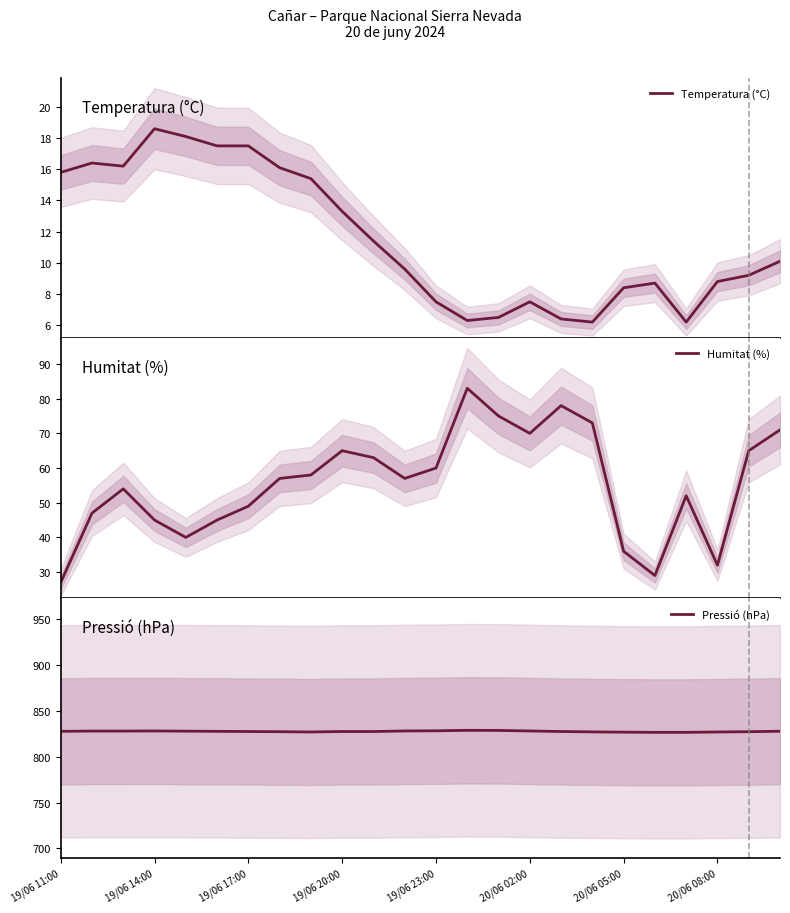

At which category is the sum across all series the highest?

13